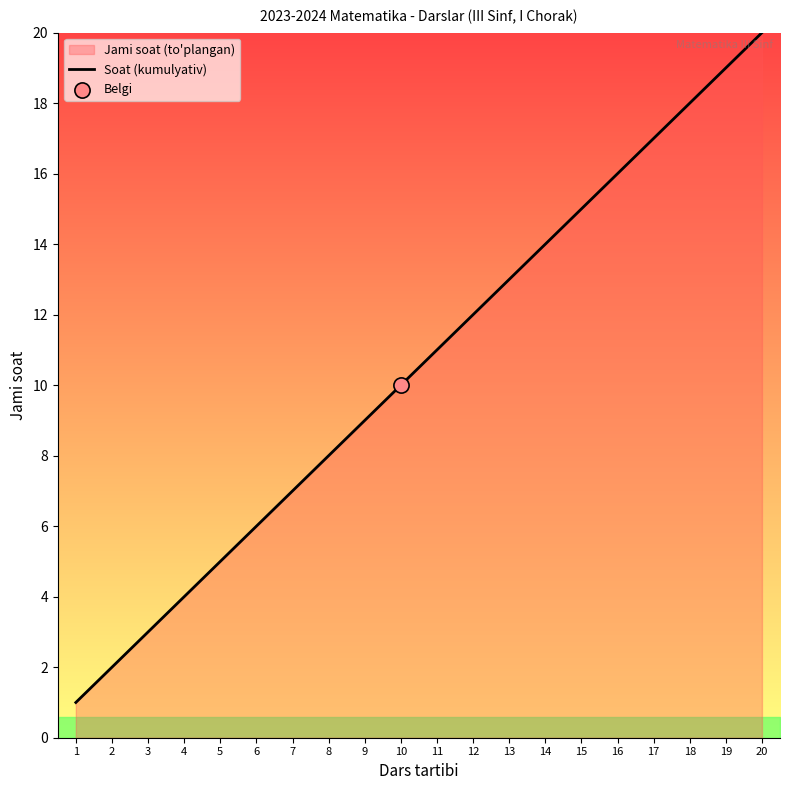

What is the ratio of the value at 2 to the value at 20?

0.1